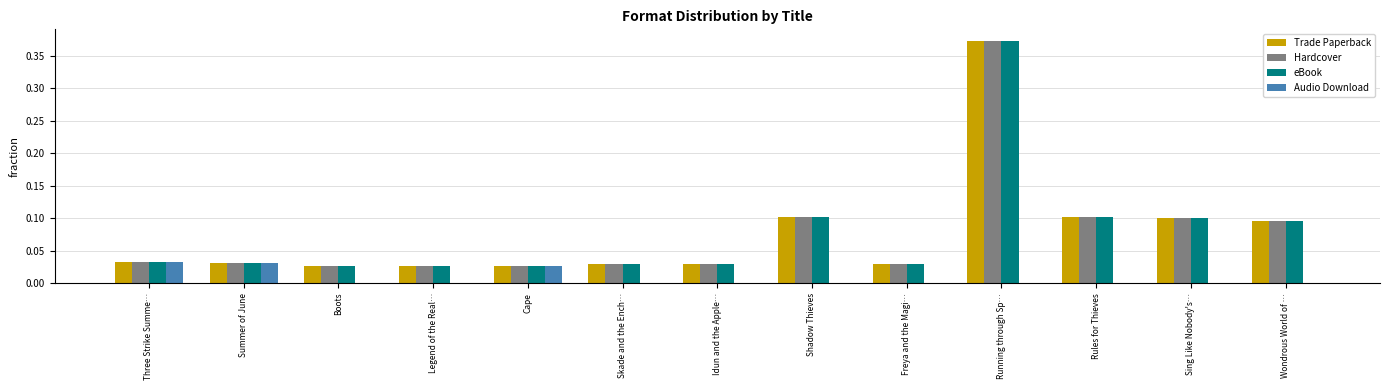

At which category is the sum across all series the highest?

Running through Sp…